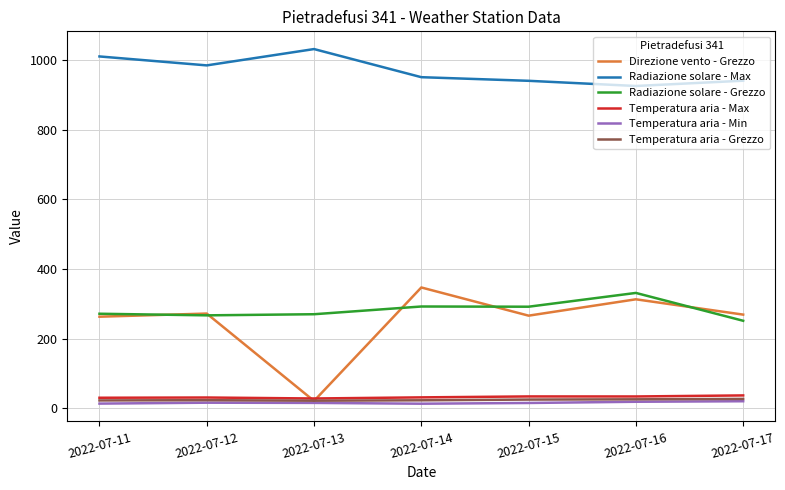

What is the maximum value shown in the chart?

1032.0